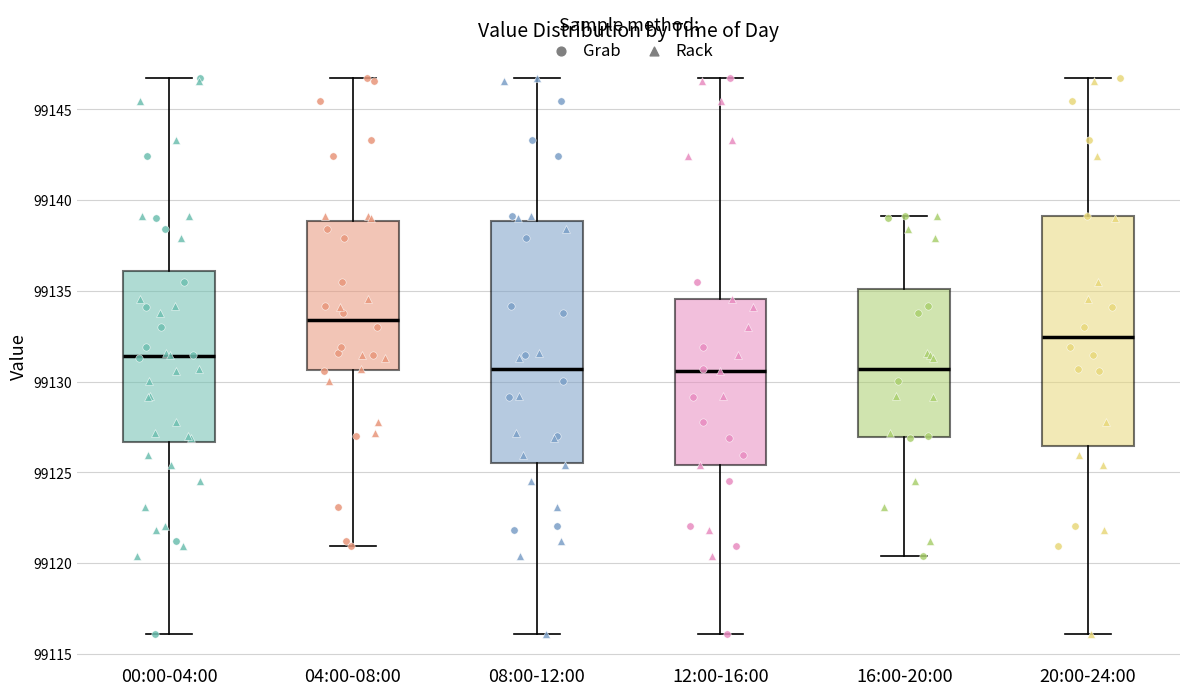

Comparing the boxes themselves (not the whiskers), which one is the tallest?

08:00-12:00